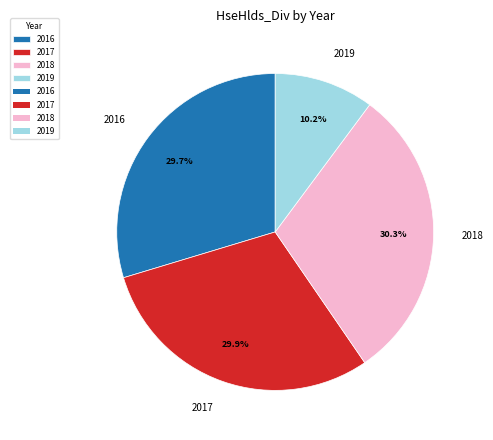

Do 2017 and 2019 together represent more than half of the pie?

No